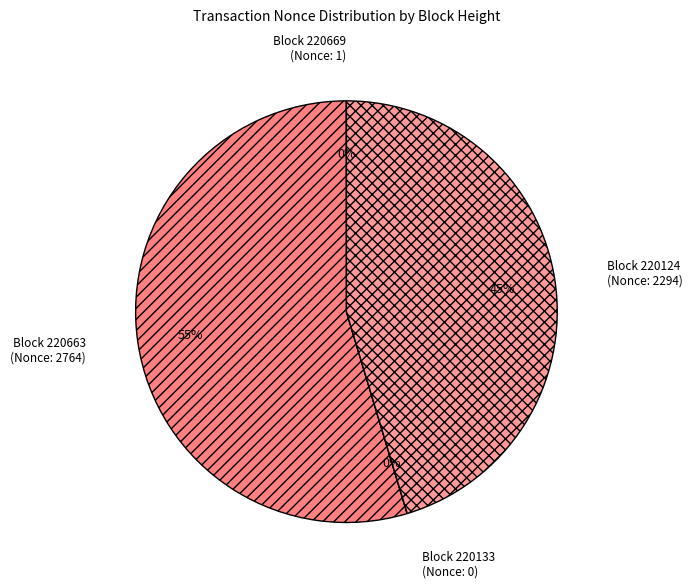

Which category has the biggest portion of the pie?

Block 220663 (Nonce: 2764)